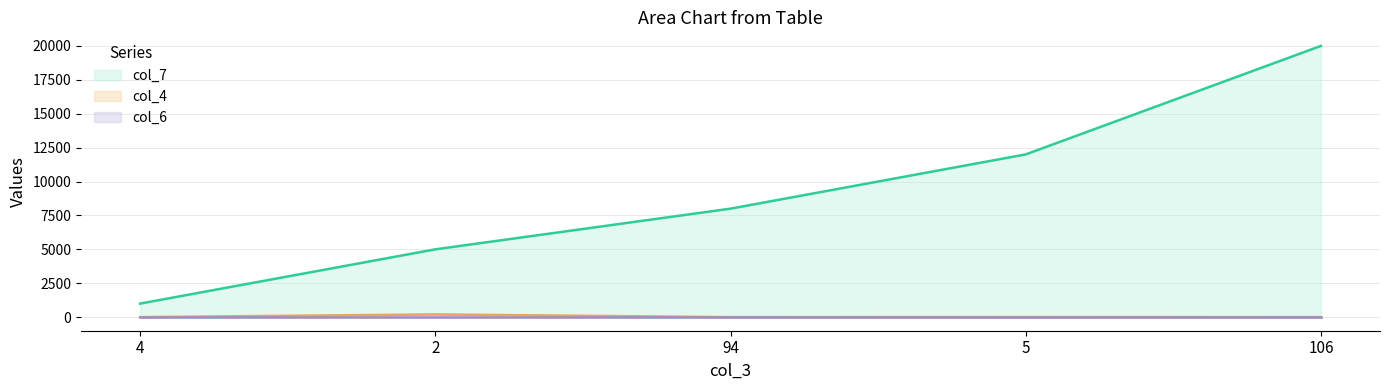

What is the greatest value displayed?

20000